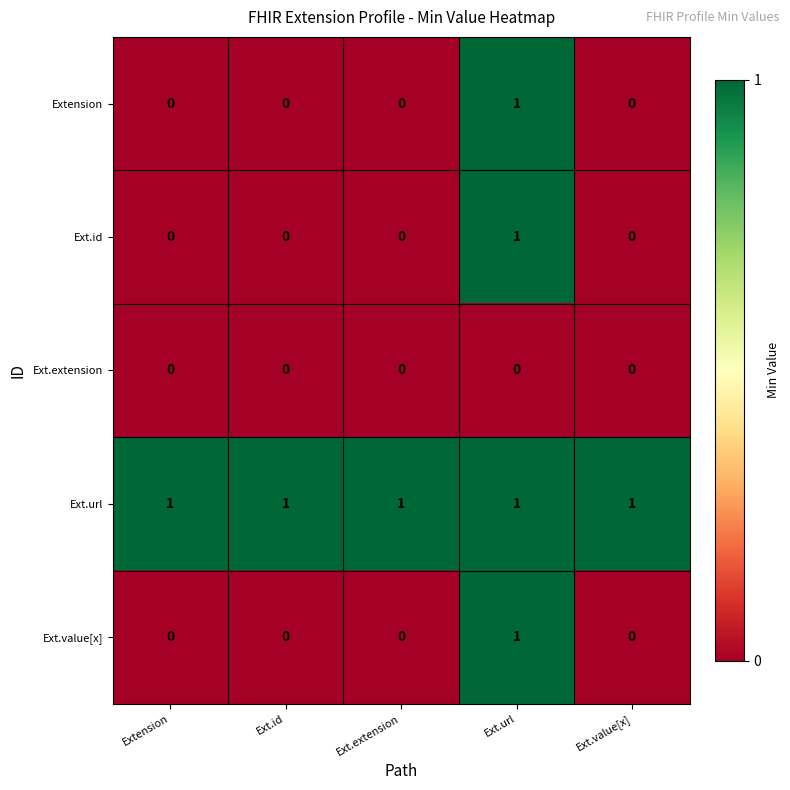

At how many categories does at least one series exceed 0?

5